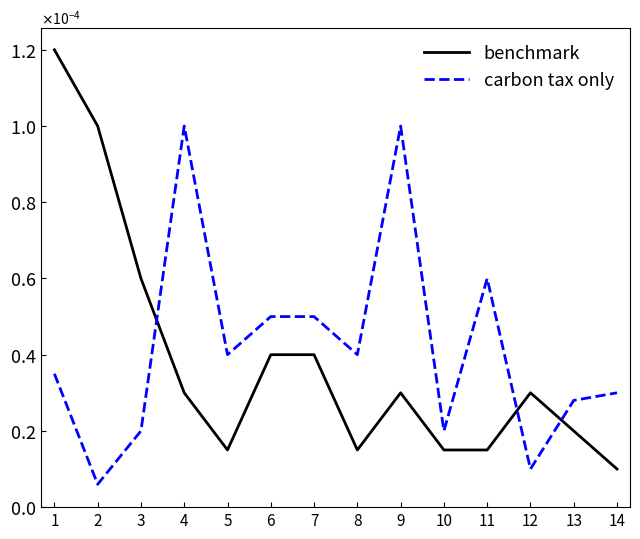

After their last crossing, which series has the higher values: benchmark or carbon tax only?

carbon tax only